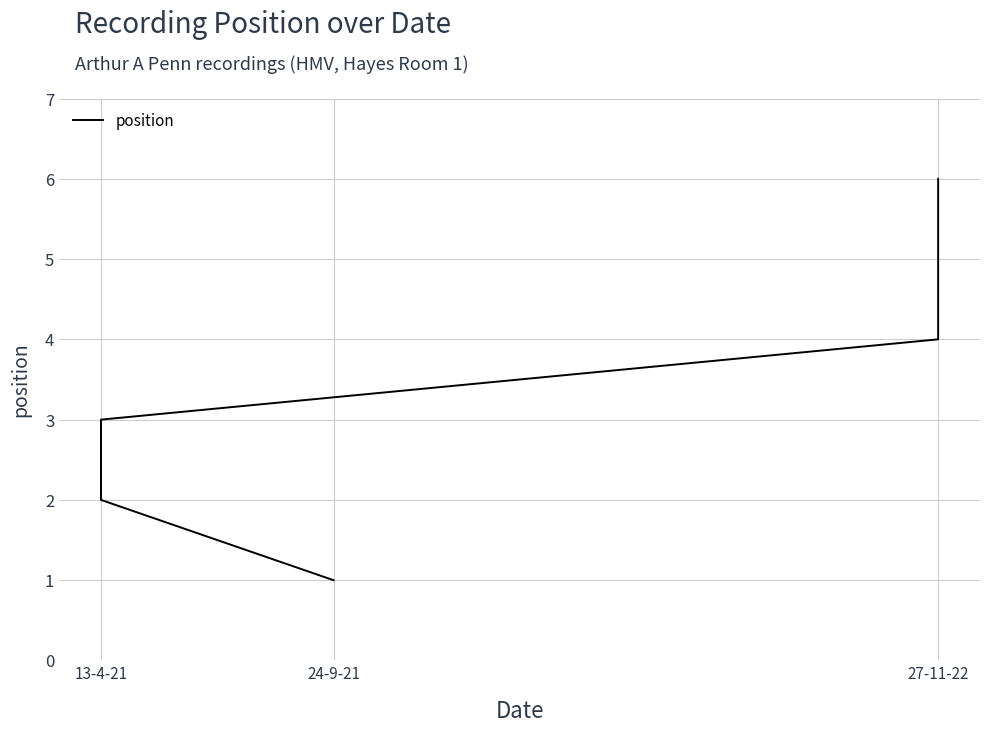

What is the sum of the values at 5 and 3?

10